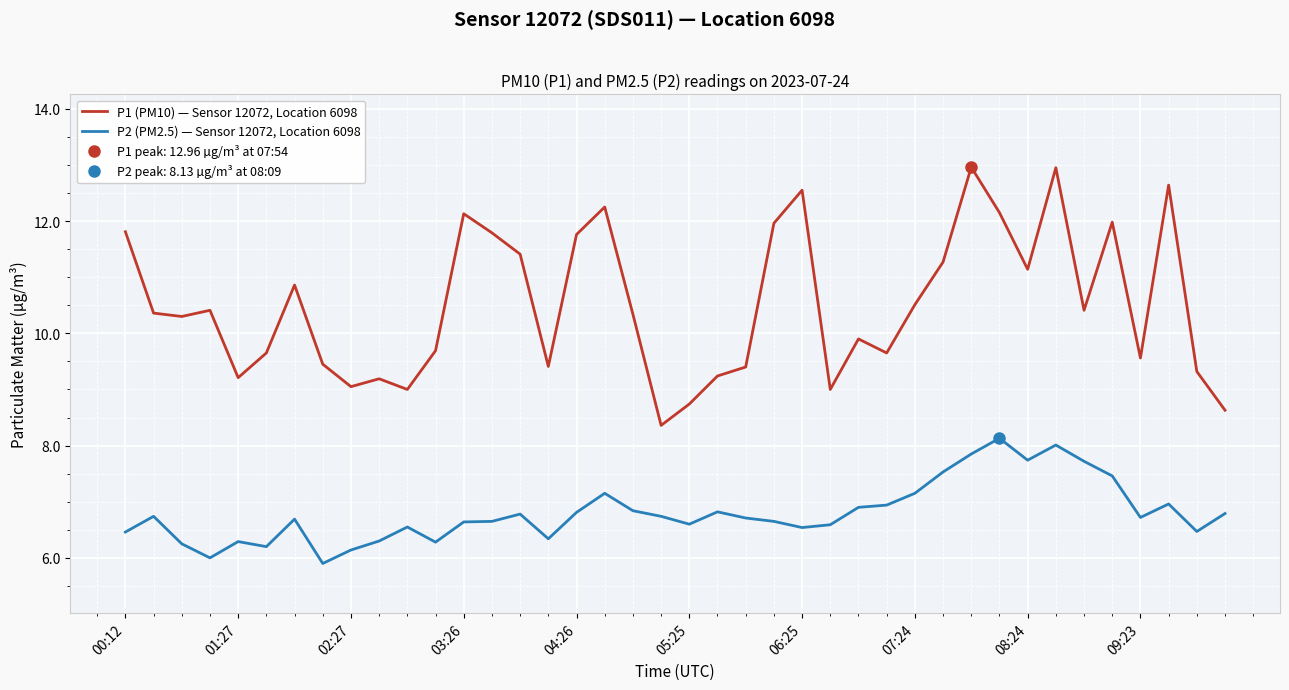

True or false: P2 (PM2.5) — Sensor 12072, Location 6098 and P1 (PM10) — Sensor 12072, Location 6098 intersect in this chart.

False